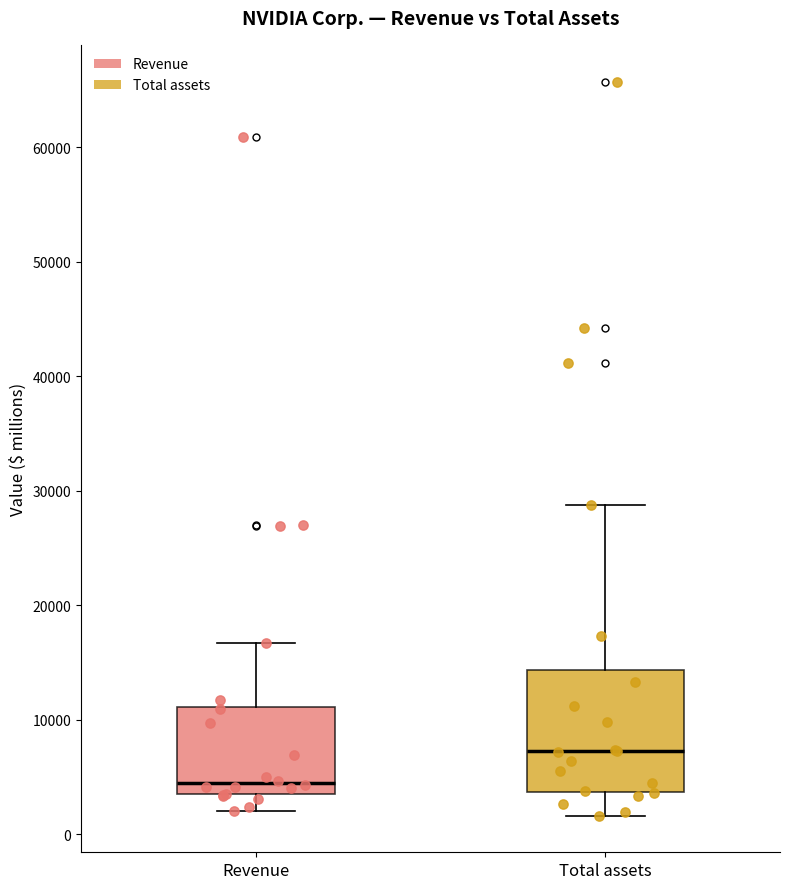

Reading left to right, transcribe this box plot: for each box, give where its median line is, the range the box spans, and where its two whiskers end, as read against the y-axis. The values are not printed on the chart, so give them approximately, as read against the axis.

Revenue: median 4000 (just above the box's lower edge), box 4000 to 11000, whiskers 2000 to 17000
Total assets: median 7000, box 4000 to 14000, whiskers 2000 to 29000